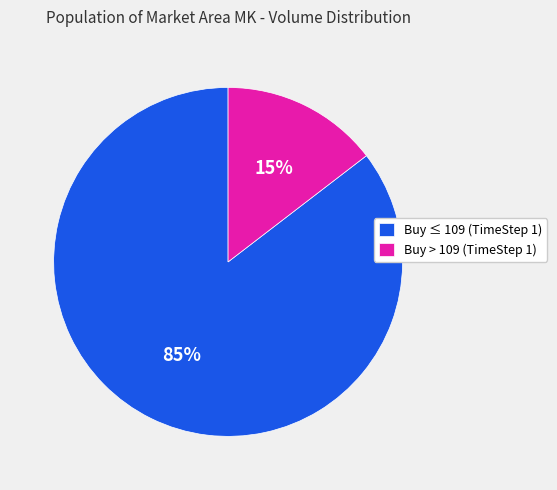

How many slices are in this pie chart?

2